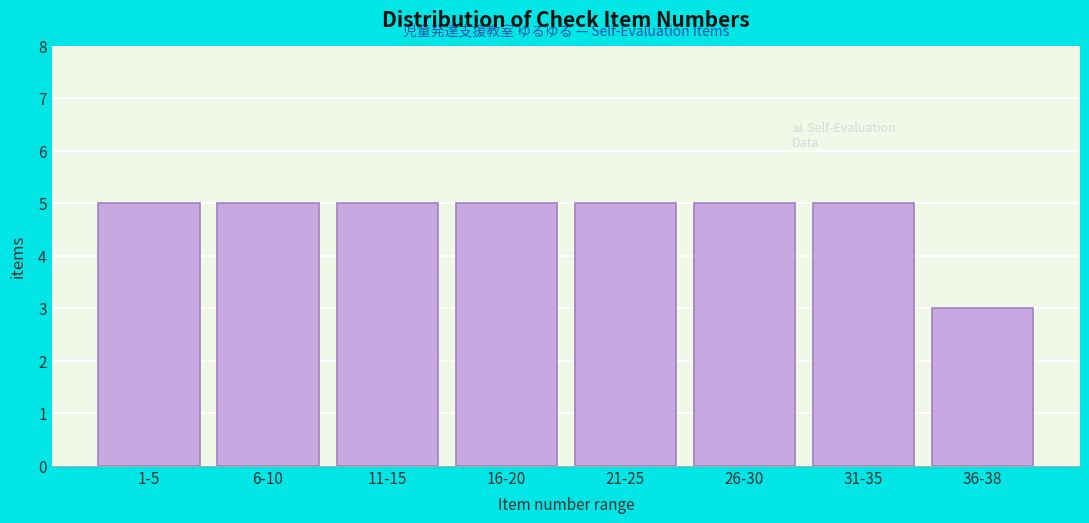

Reading right to left, transcribe all the data shown in this chart.

3	5	5	5	5	5	5	5